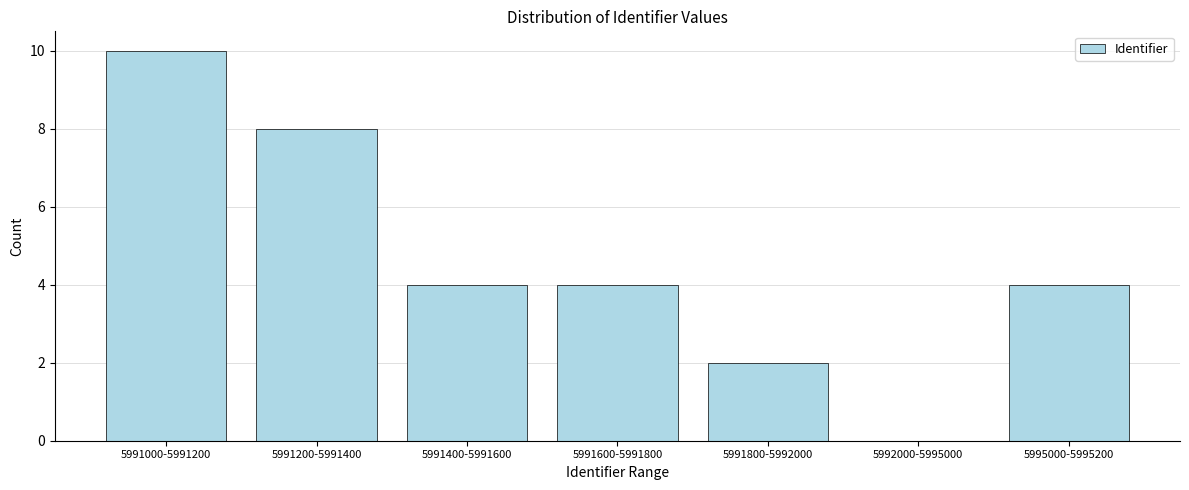

Reading right to left, extract all data points from this chart.

5995000-5995200=4	5992000-5995000=0	5991800-5992000=2	5991600-5991800=4	5991400-5991600=4	5991200-5991400=8	5991000-5991200=10